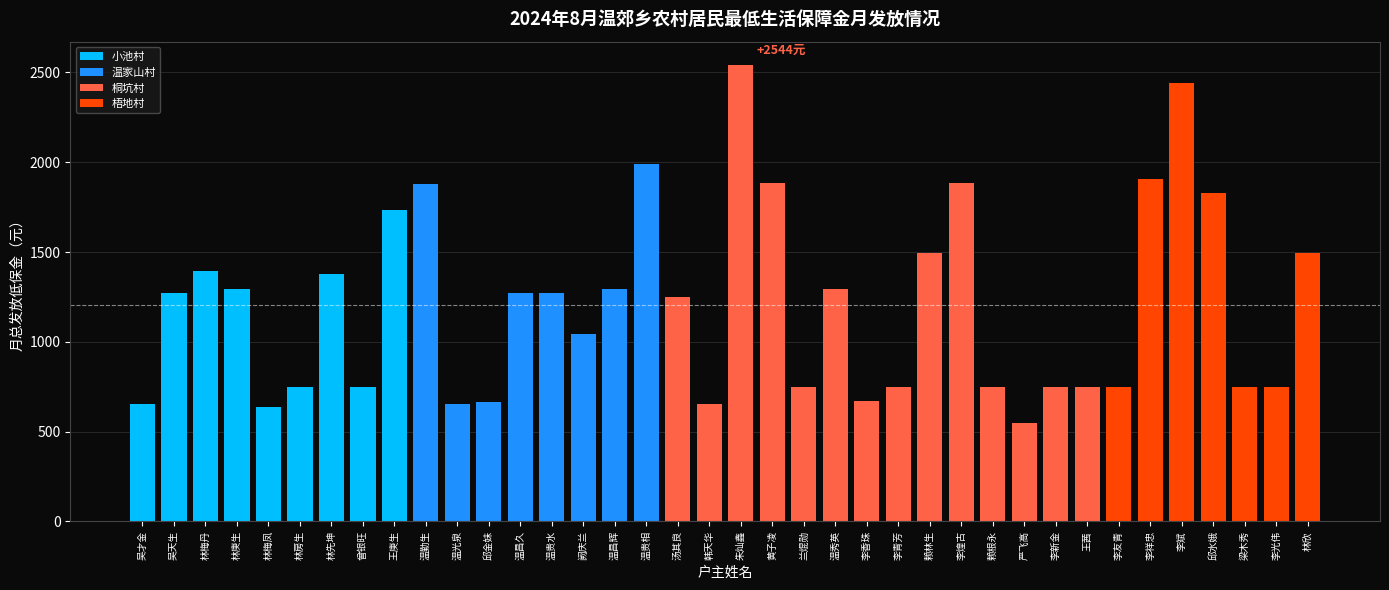

What is the difference between the values at 黄子凌 and 赖根永?

1136